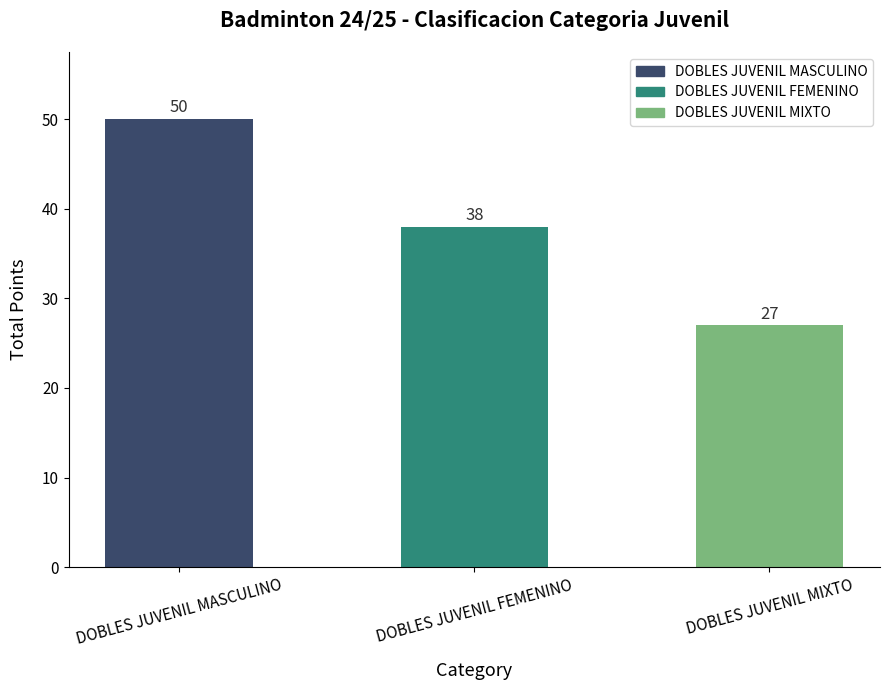

What is the value of the 1st bar from the left?

50